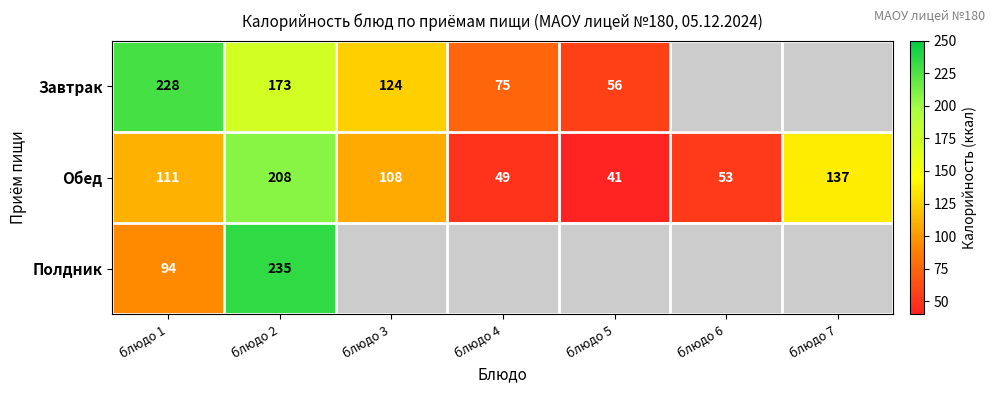

The Обед series shows 181 at блюдо 3. True or false?

False